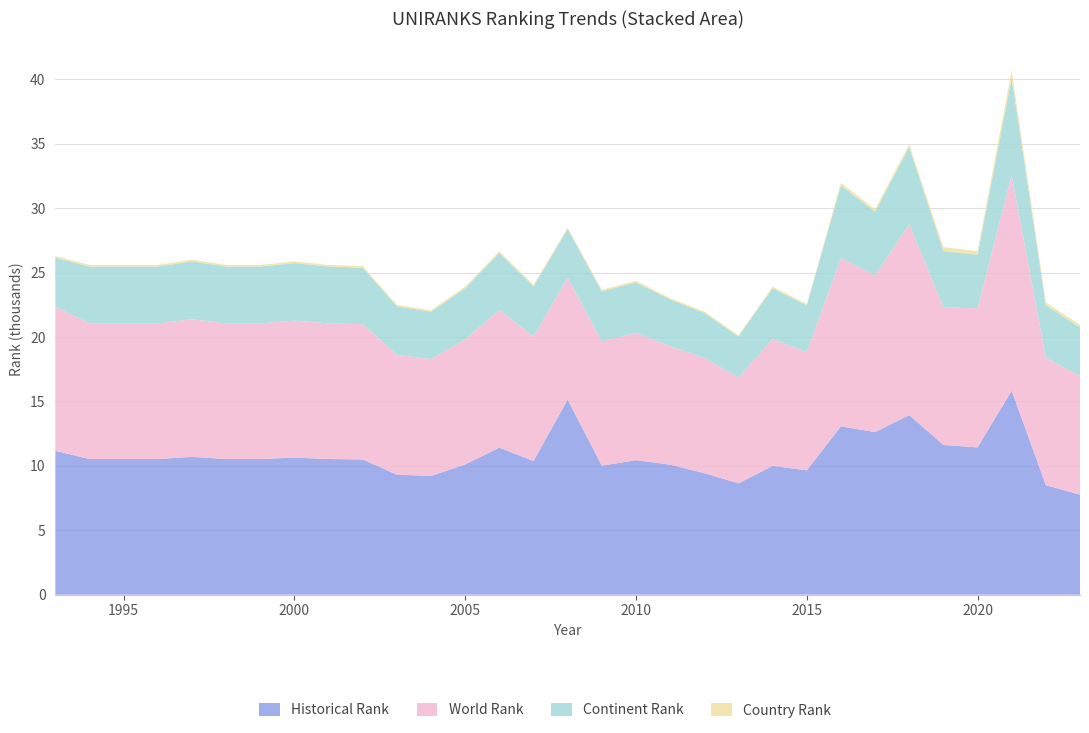

Reading left to right, transcribe all the data shown in this chart.

historical rank: 11165.0	10528.0	10528.0	10528.0	10693.0	10528.0	10528.0	10636.0	10528.0	10495.0	9308.0	9220.0	10104.5	11413.0	10376.5	15143.5	10013.0	10442.0	10092.5	9433.5	8640.5	9996.5	9650.0	13063.5	12619.5	13938.5	11618.0	11429.5	15833.0	8501.0	7758.5
world rank: 11165.0	10528.0	10528.0	10528.0	10693.0	10528.0	10528.0	10636.0	10528.0	10495.0	9308.0	9066.0	9704.0	10692.0	9651.0	9456.0	9647.0	9863.0	9191.0	8939.0	8213.0	9834.0	9175.0	13062.0	12162.0	14812.0	10673.0	10803.0	16726.0	9879.0	9198.0
continent rank: 3824.0	4408.0	4408.0	4408.0	4489.0	4408.0	4408.0	4460.0	4408.0	4394.0	3764.0	3670.0	3982.0	4414.0	3901.0	3773.0	3882.0	3934.0	3622.0	3496.0	3183.0	3954.0	3623.0	5641.0	4941.0	6000.0	4375.0	4148.0	7555.0	4091.0	3787.0
country rank: 131.0	128.0	128.0	128.0	131.0	128.0	128.0	132.0	128.0	126.0	119.0	114.0	121.0	133.0	118.0	118.0	120.0	121.0	113.0	113.0	104.0	117.0	113.0	198.0	196.0	202.0	305.0	291.0	584.0	211.0	200.0